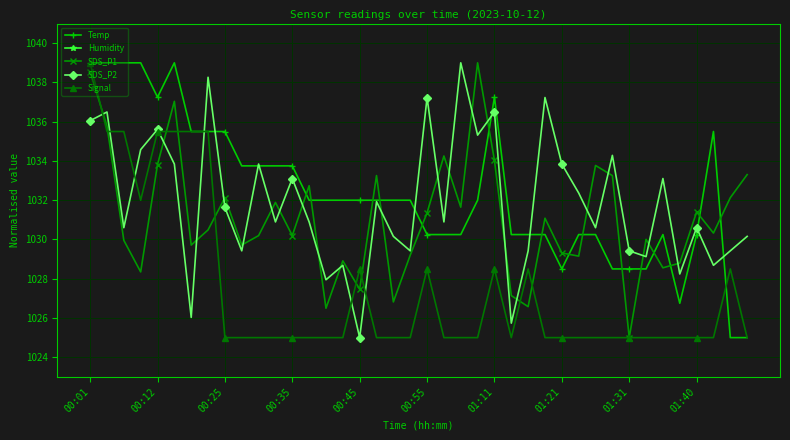

Is it true that Temp equals 1455.2 at 00:35?

False